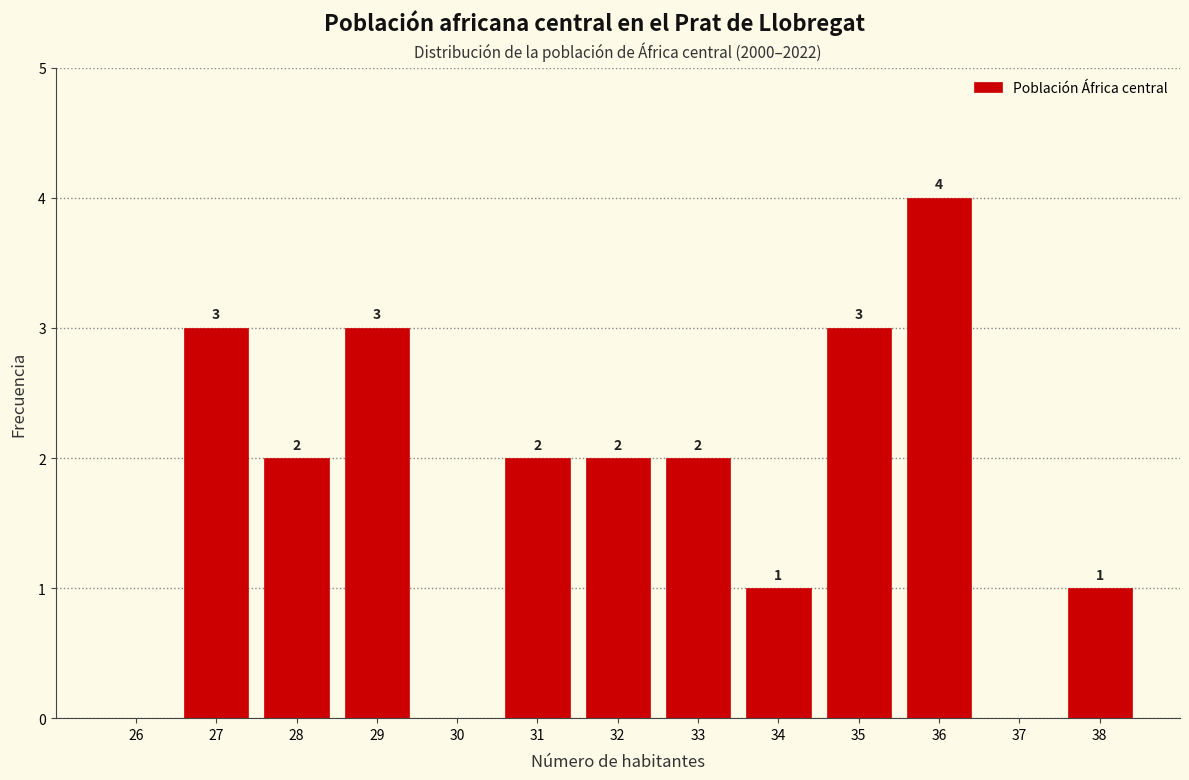

Reading left to right, what are all the values shown in this chart?

26=0	27=3	28=2	29=3	30=0	31=2	32=2	33=2	34=1	35=3	36=4	37=0	38=1